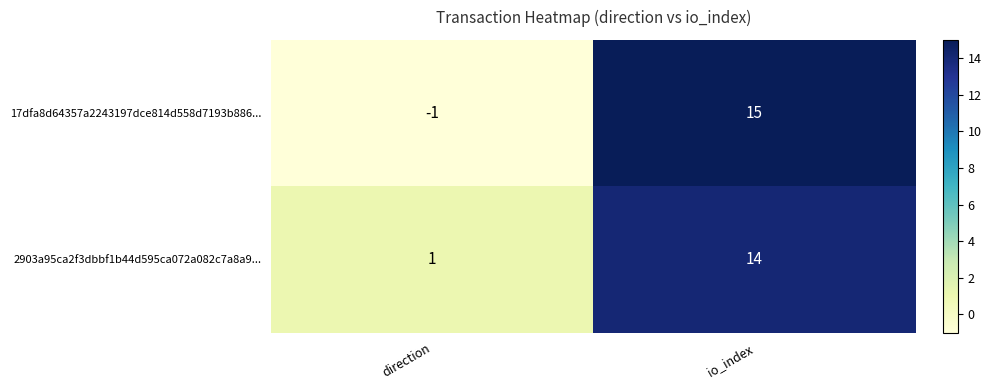

What is the sum of the 2903a95ca2f3dbbf1b44d595ca072a082c7a8a9... values at direction and io_index?

15